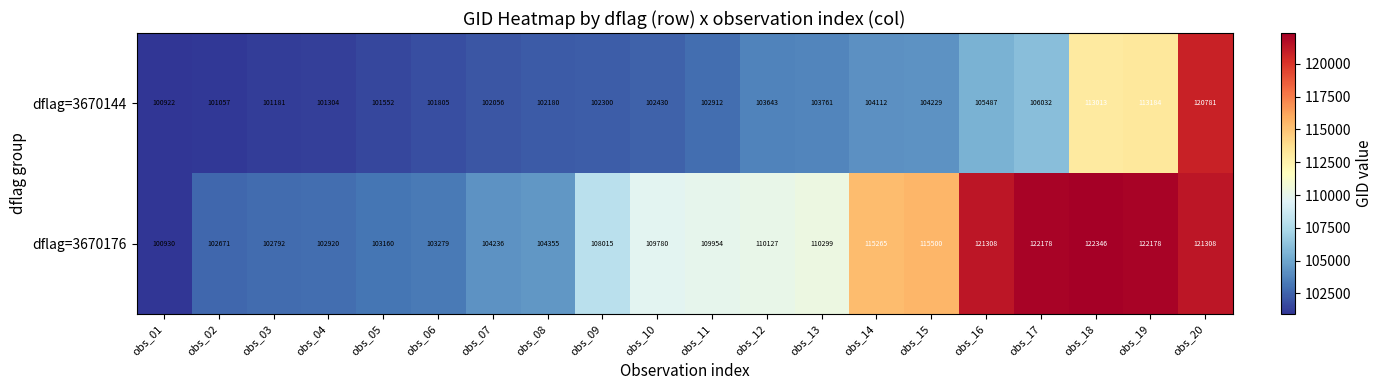

What is the sum of the dflag=3670144 values at obs_19 and obs_18?

226197